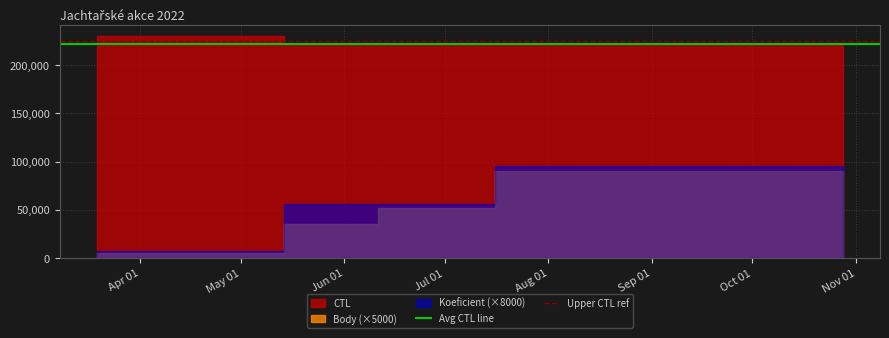

What is the sum of all Avg CTL line values?

444000